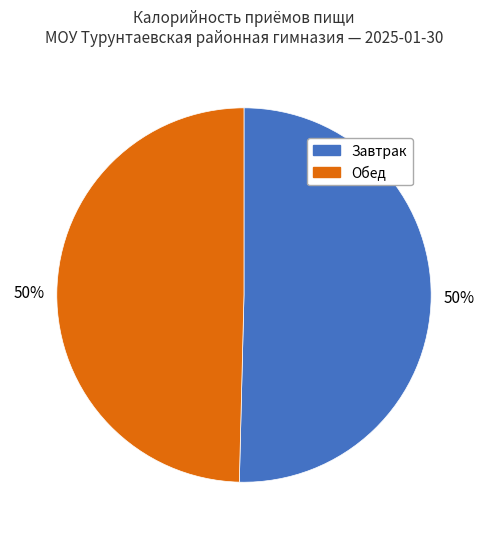

What percentage is the Завтрак slice, to the nearest percent?

50%